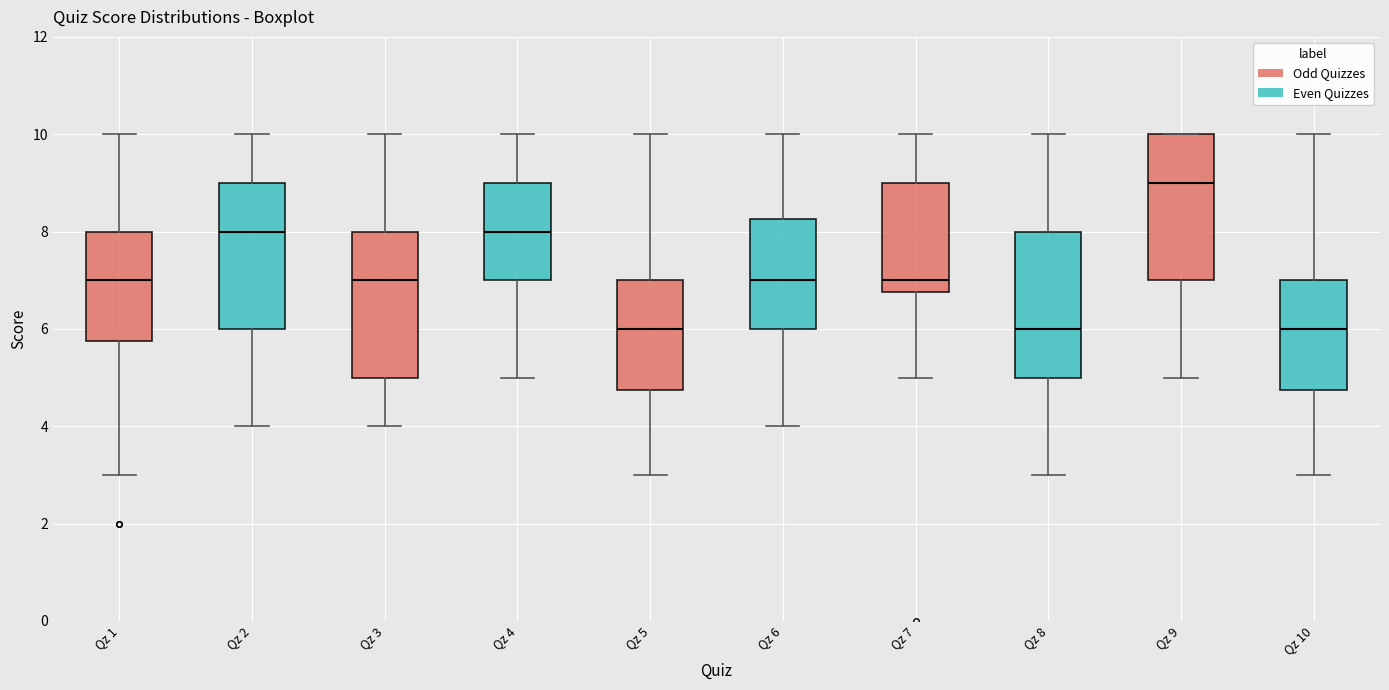

Reading left to right, transcribe this box plot: for each box, give where its median line is, the range the box spans, and where its two whiskers end, as read against the y-axis. The values are not printed on the chart, so give them approximately, as read against the axis.

Qz 1: median 7.0, box 5.8 to 8.0, whiskers 3.0 to 10.0
Qz 2: median 8.0, box 6.0 to 9.0, whiskers 4.0 to 10.0
Qz 3: median 7.0, box 5.0 to 8.0, whiskers 4.0 to 10.0
Qz 4: median 8.0, box 7.0 to 9.0, whiskers 5.0 to 10.0
Qz 5: median 6.0, box 4.8 to 7.0, whiskers 3.0 to 10.0
Qz 6: median 7.0, box 6.0 to 8.2, whiskers 4.0 to 10.0
Qz 7: median 7.0, box 6.8 to 9.0, whiskers 5.0 to 10.0
Qz 8: median 6.0, box 5.0 to 8.0, whiskers 3.0 to 10.0
Qz 9: median 9.0, box 7.0 to 10.0, whiskers 5.0 to 10.0
Qz 10: median 6.0, box 4.8 to 7.0, whiskers 3.0 to 10.0